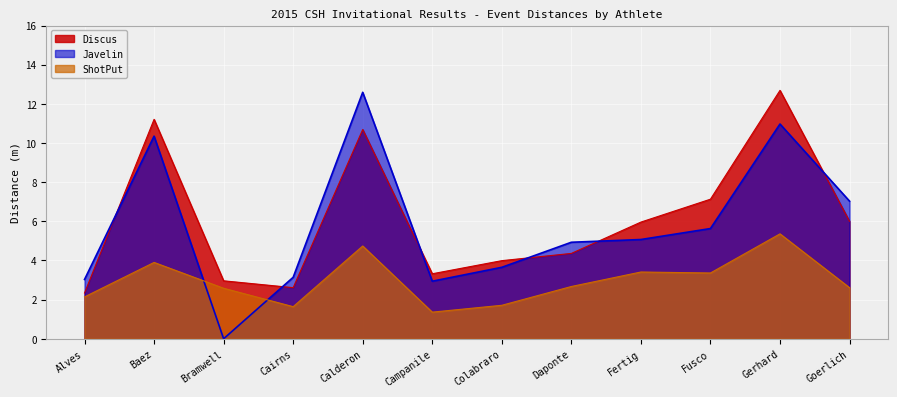

After their last crossing, which series has the higher values: Discus or Javelin?

Javelin